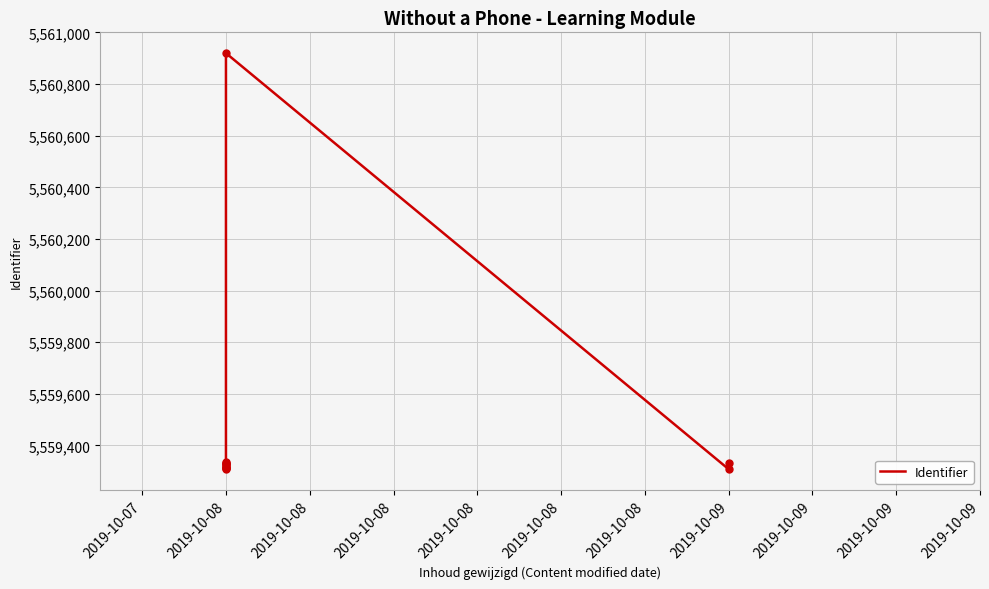

What is the ratio of the value at 2019-10-08 to the value at 2019-10-08?

1.0